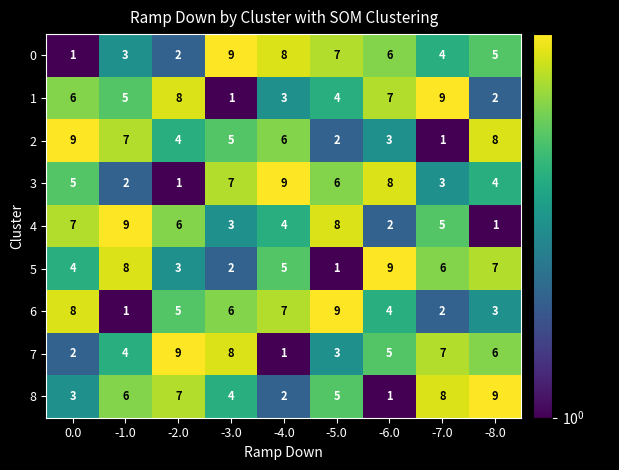

How many data points in 1 are less than 5?

4